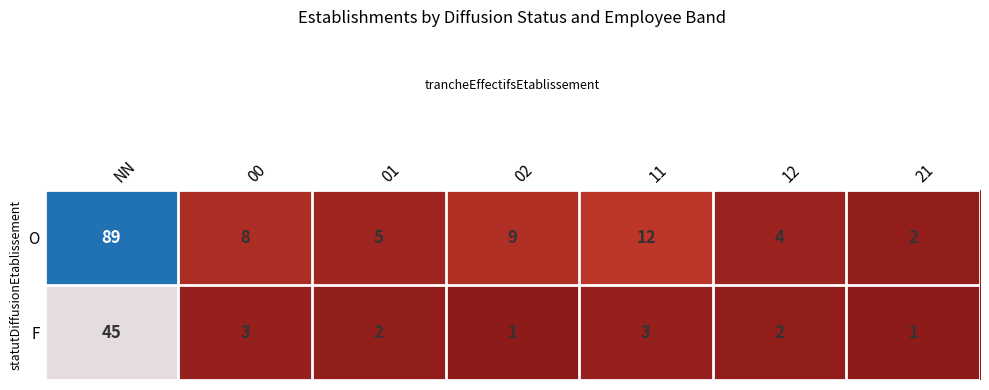

Rank the series at 01 from highest to lowest value.

O, F